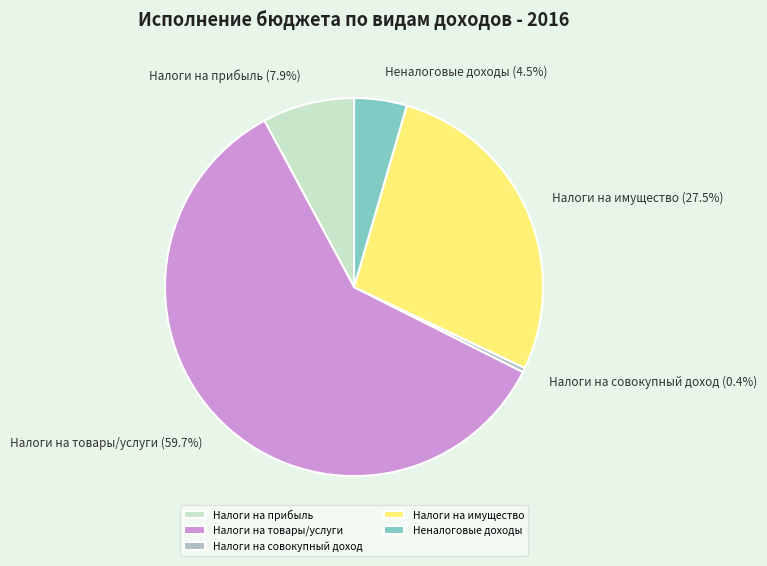

Is the sum of Неналоговые доходы and Налоги на прибыль greater than half?

No